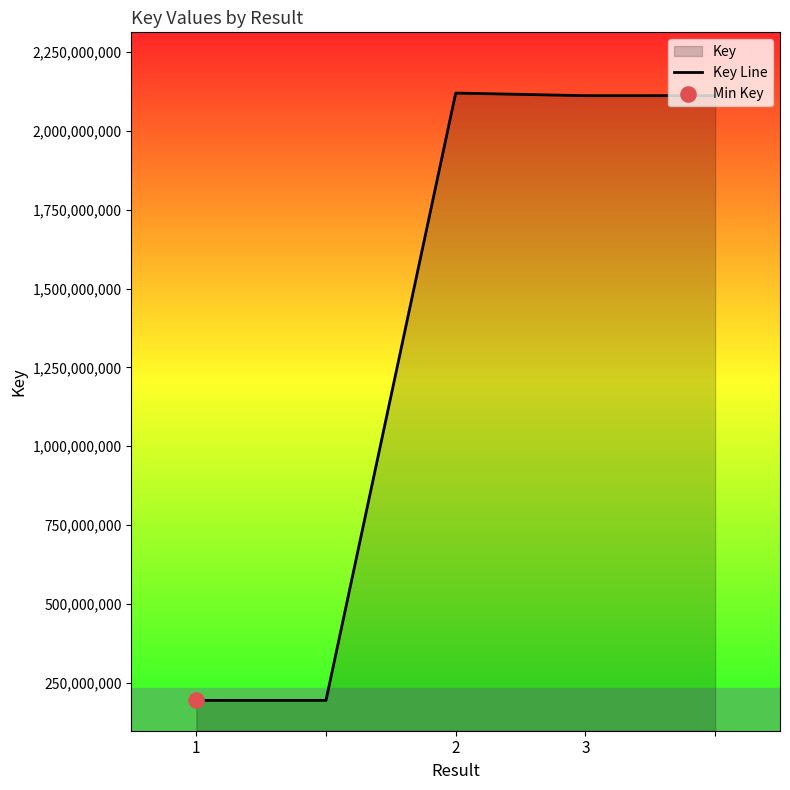

What is the change in value from 2 to 3?

-8258130